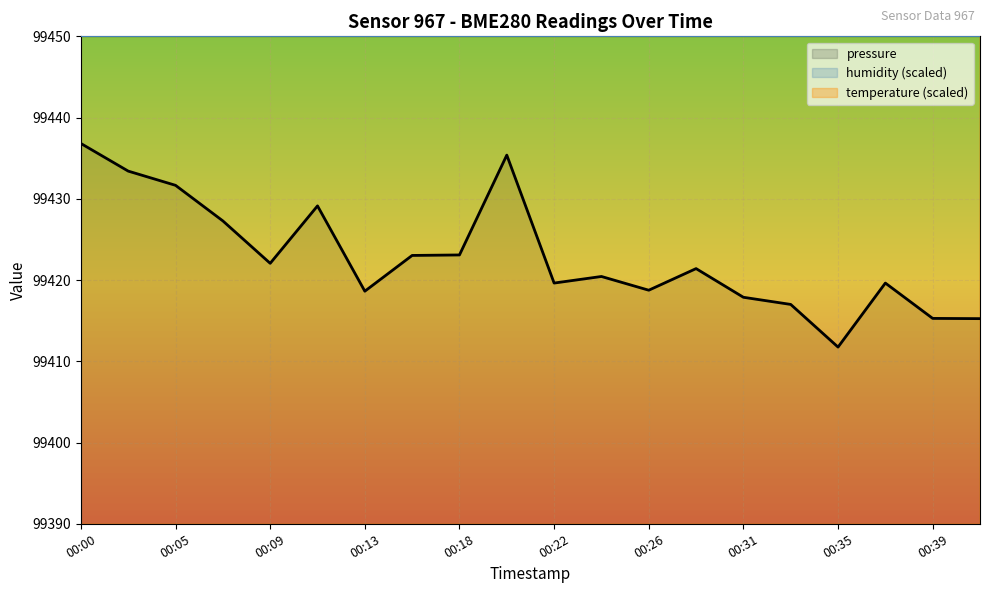

Which series has the widest spread of values?

temperature